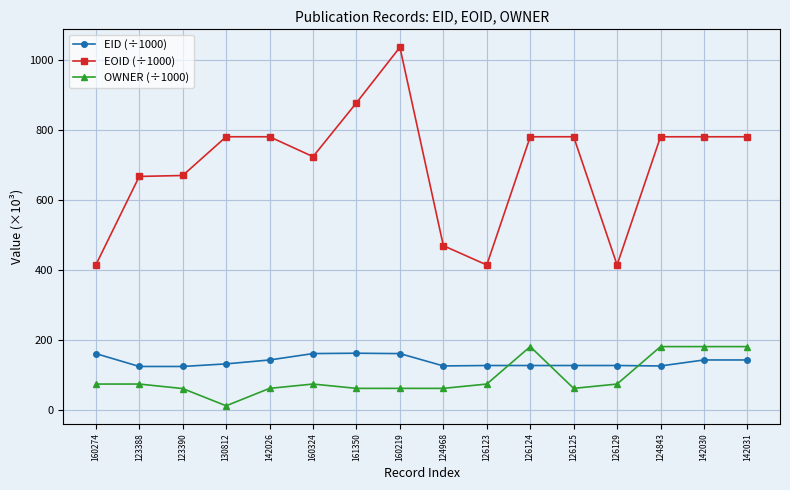

What are all the series names shown in the legend?

EID (÷1000), EOID (÷1000), OWNER (÷1000)